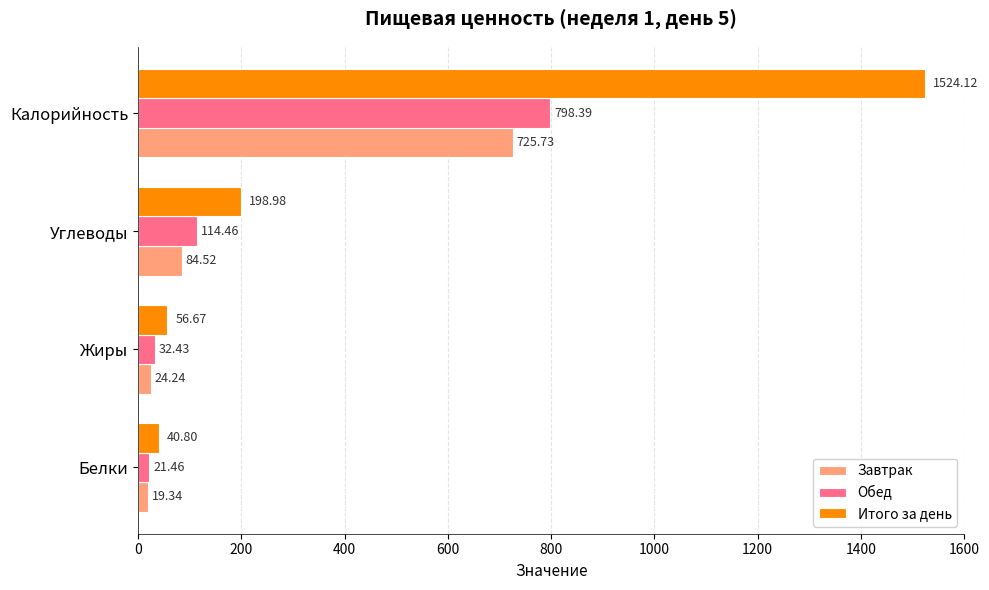

At which category is the sum across all series the highest?

Калорийность